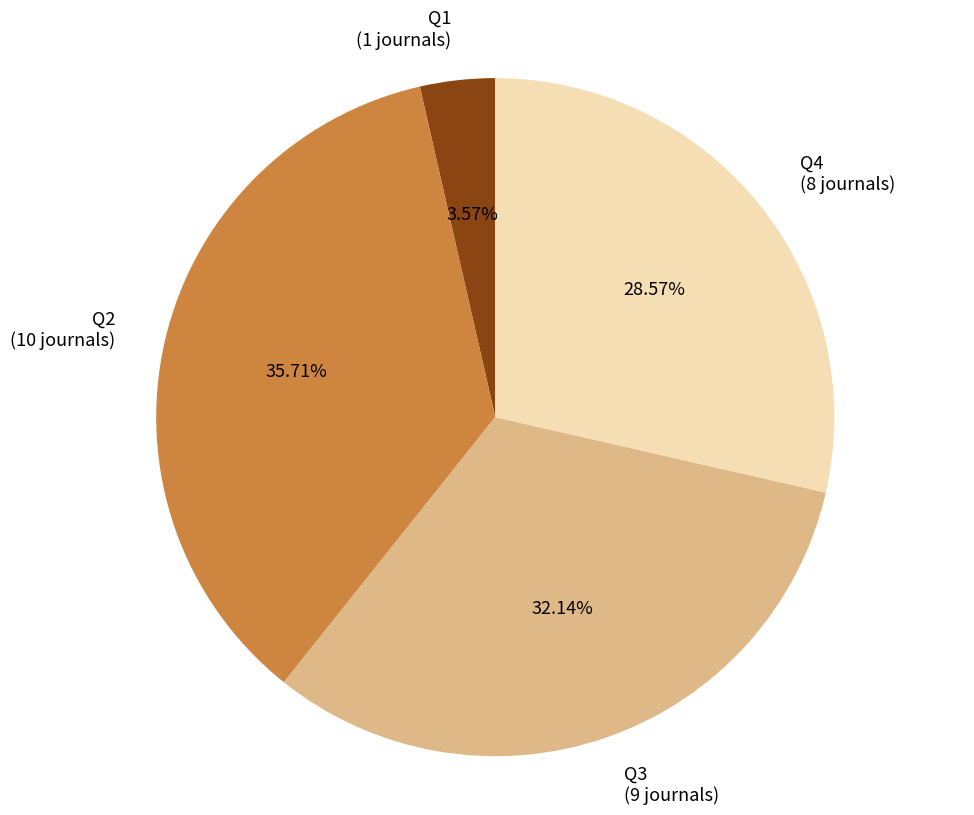

Which category has the smallest portion of the pie?

Q1